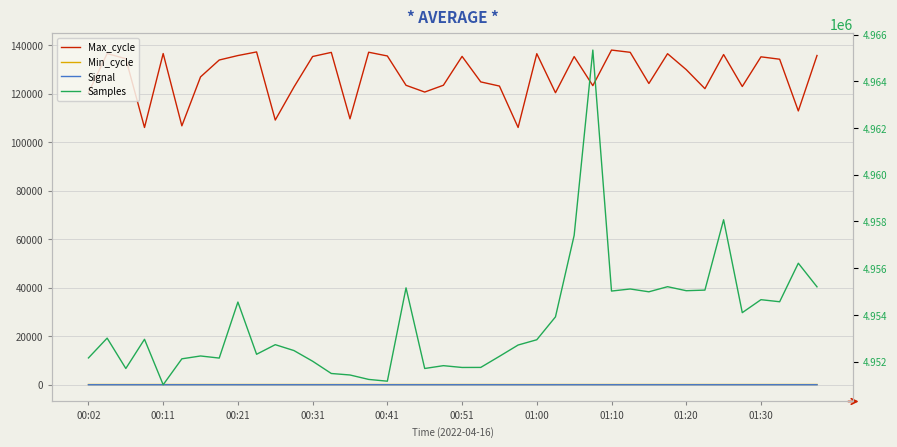

Where is the first local minimum for Min_cycle?

27